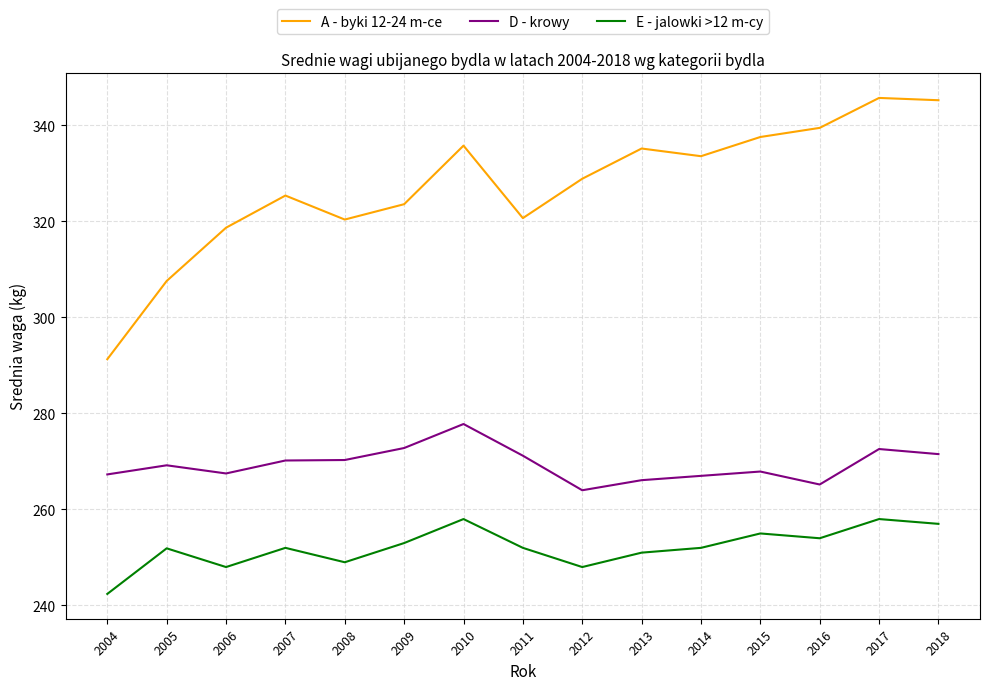

What is the difference between the maximum and second lowest values in the D - krowy series?

12.6